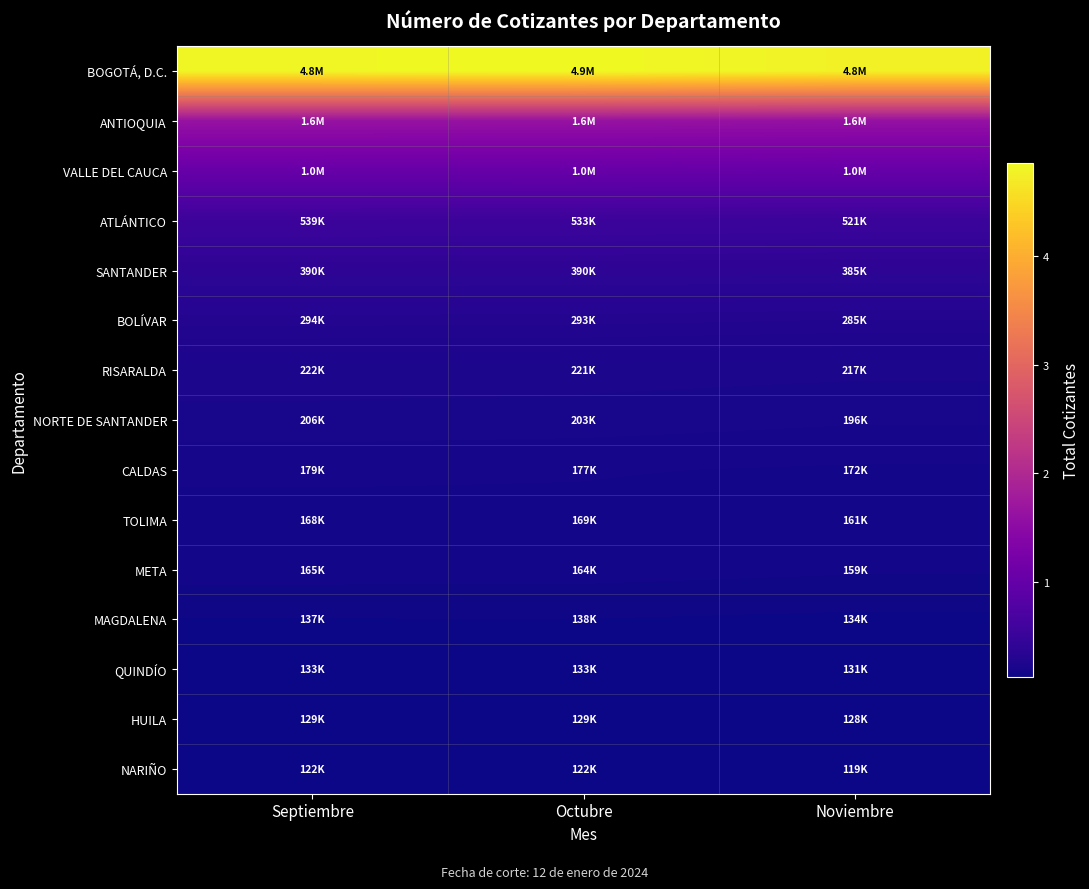

Which series has the largest range (max minus min)?

BOGOTÁ, D.C.